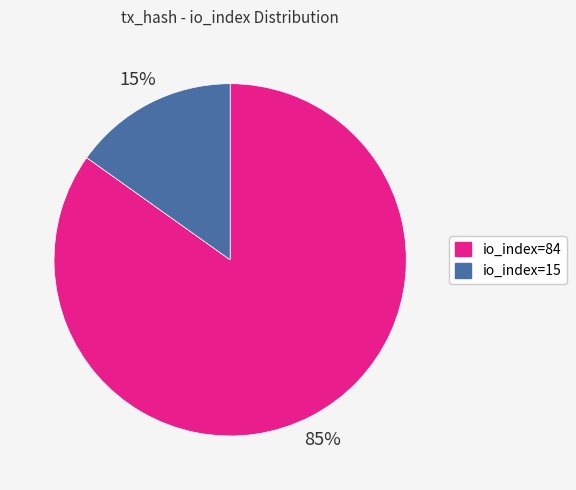

Does io_index=15 represent more than half of the total?

No